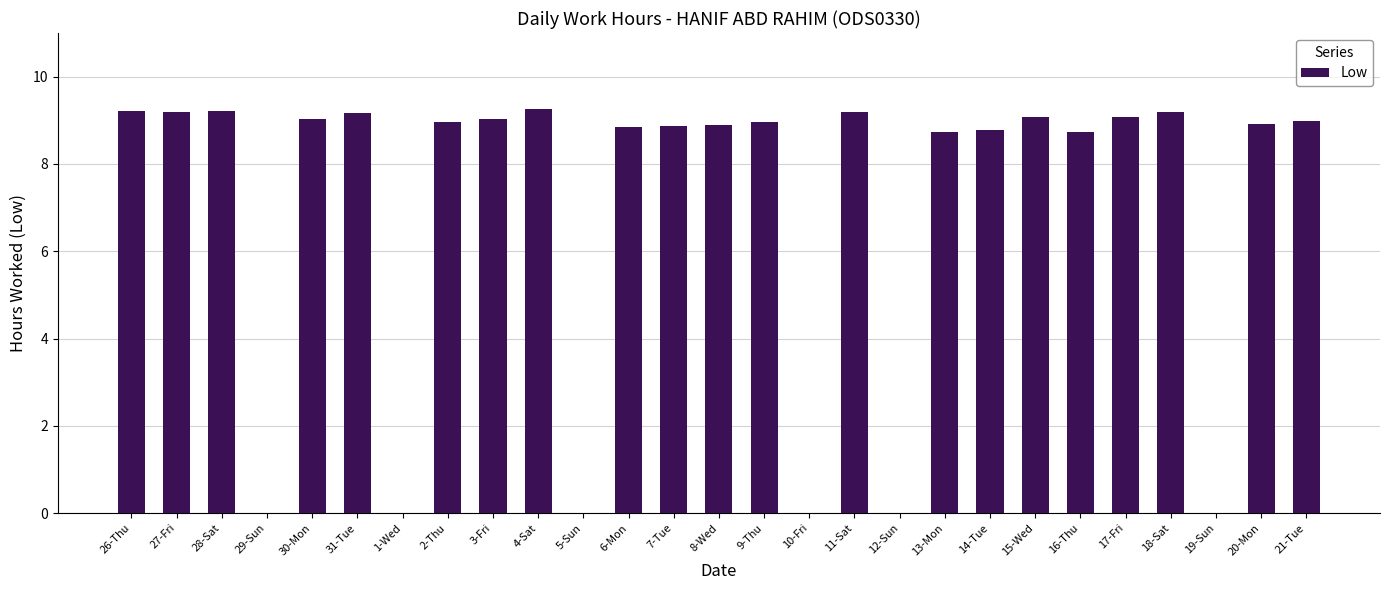

How many values exceed 8?

21